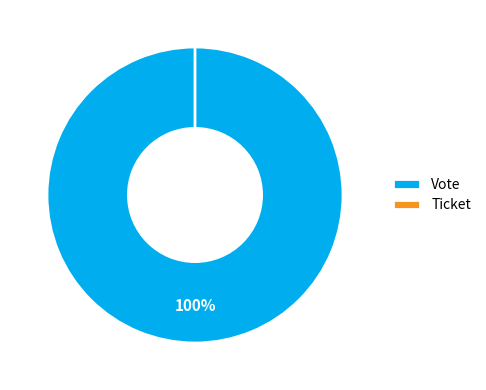

To the nearest percent, what is the difference between the largest and smallest slice percentages?

100%